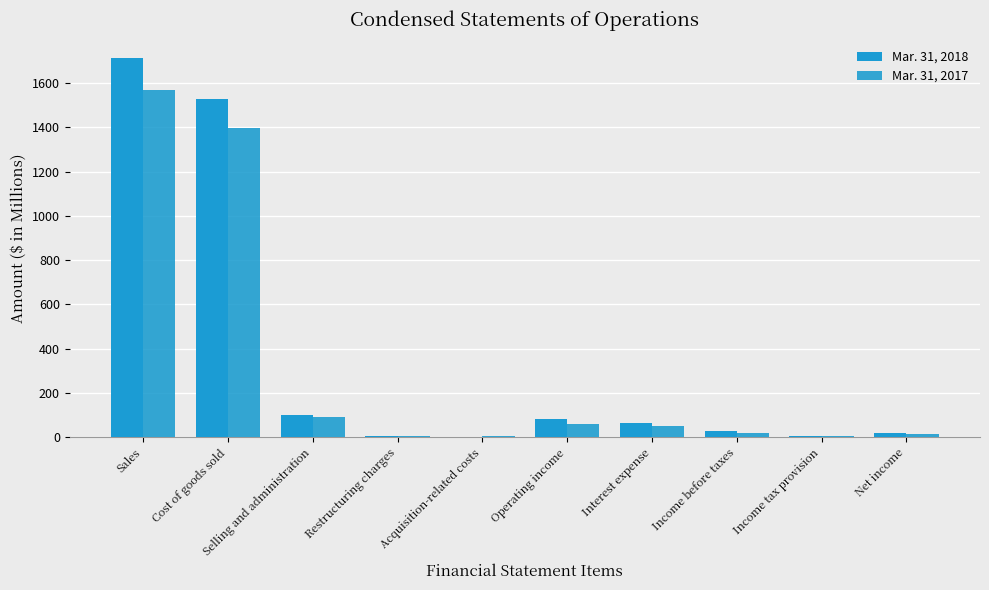

What is the value of the Mar. 31, 2018 bar at the 7th from the left?

63.7